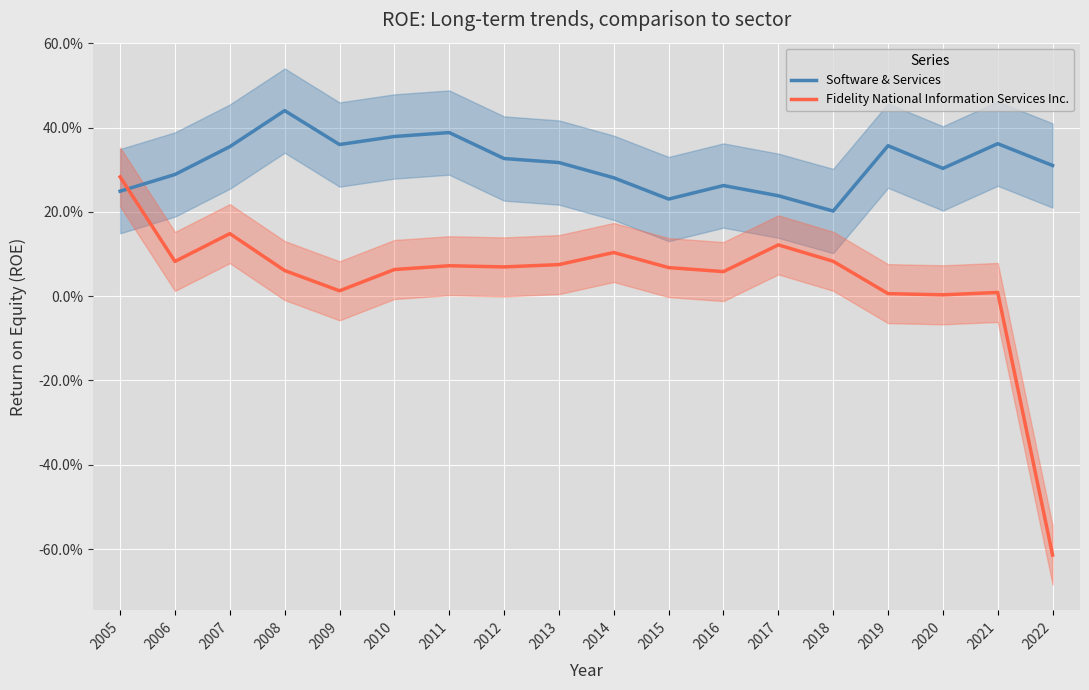

How many distinct data groups are displayed?

2